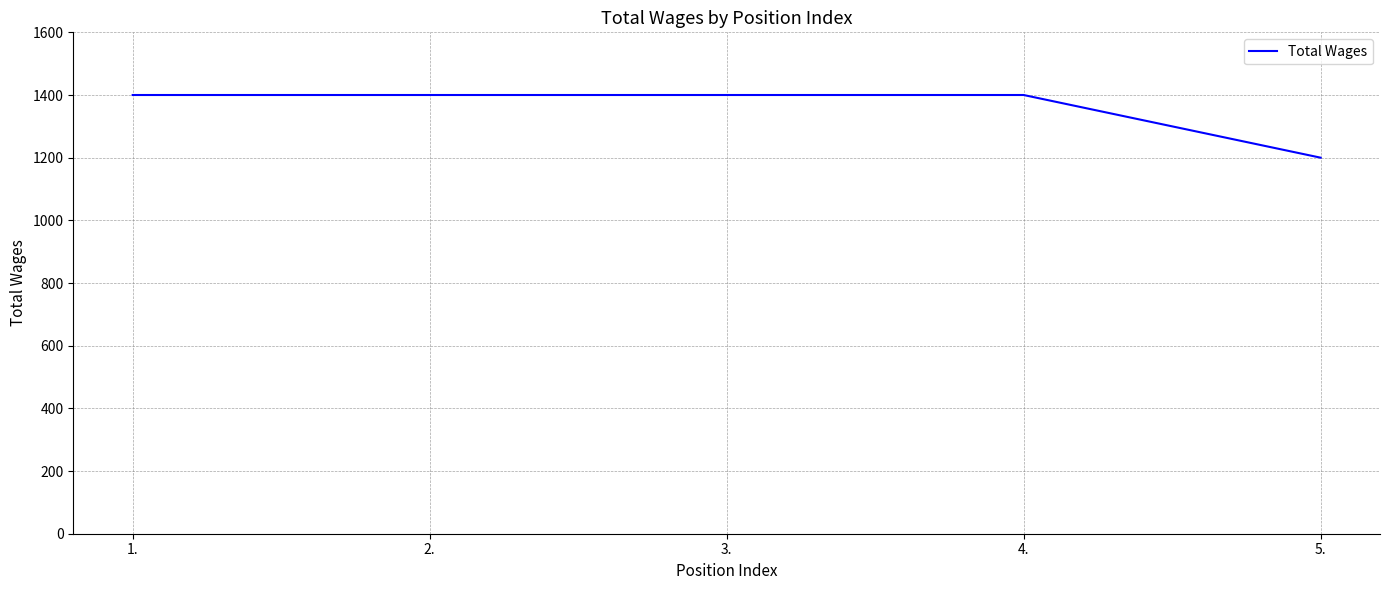

What is the maximum value shown in the chart?

1400